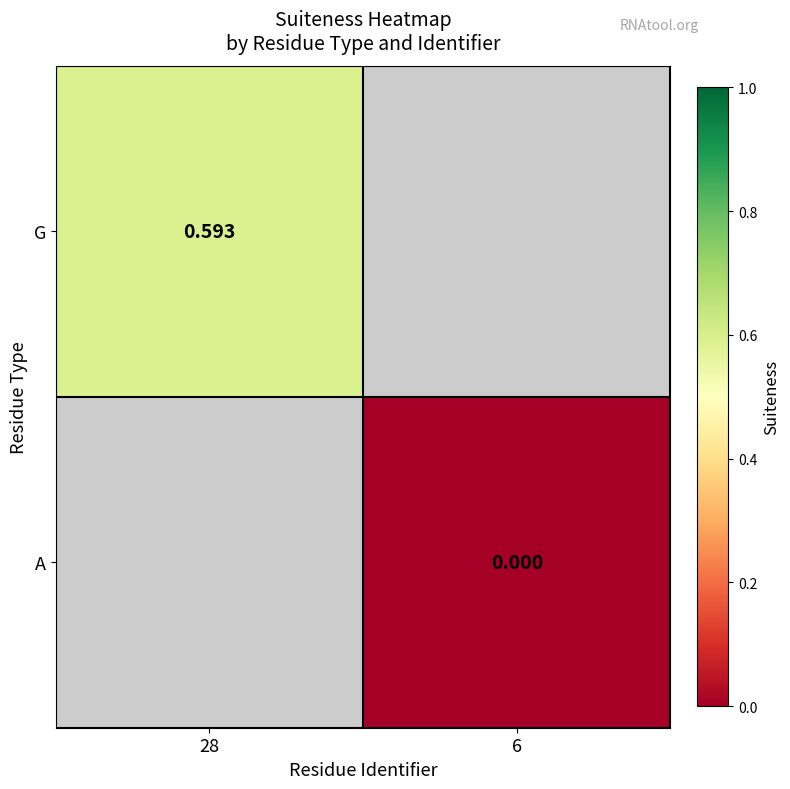

Rank the series by their maximum value, from highest to lowest.

G, A